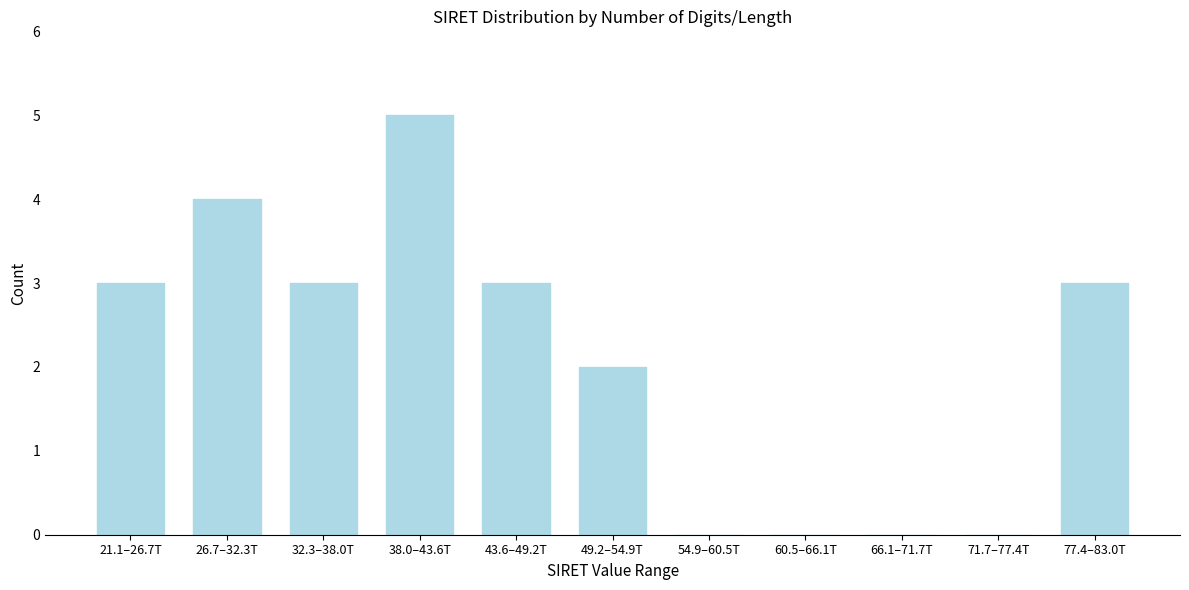

Reading left to right, extract all data points from this chart.

21.1–26.7T=3	26.7–32.3T=4	32.3–38.0T=3	38.0–43.6T=5	43.6–49.2T=3	49.2–54.9T=2	54.9–60.5T=0	60.5–66.1T=0	66.1–71.7T=0	71.7–77.4T=0	77.4–83.0T=3